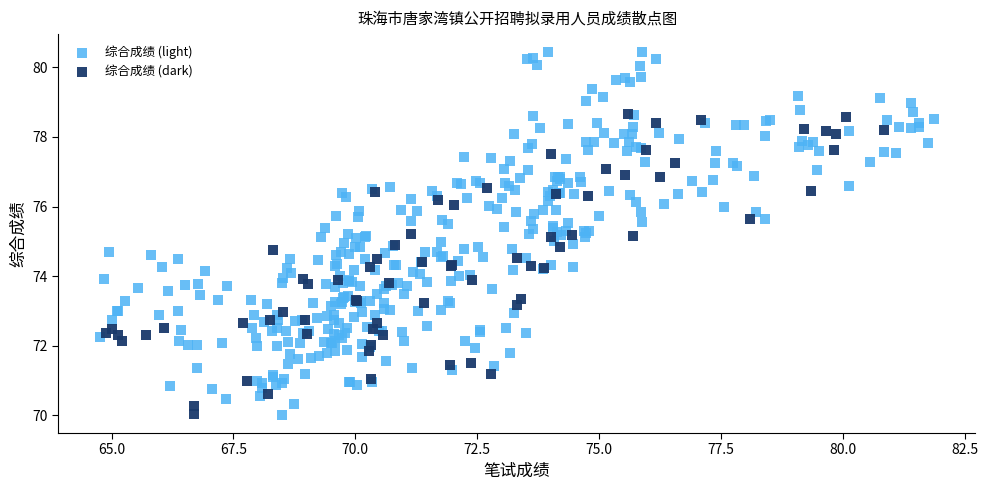

Which series has the widest spread of Y values?

综合成绩 (light)